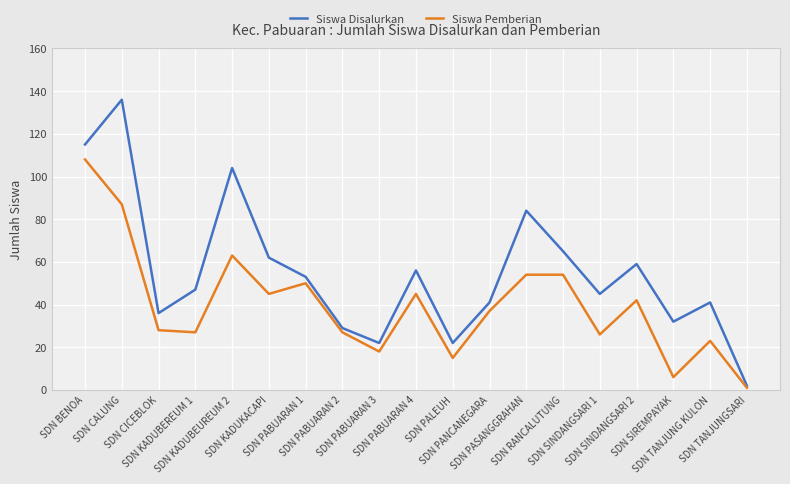

What is the difference between the highest and lowest values at SDN SIREMPAYAK?

26